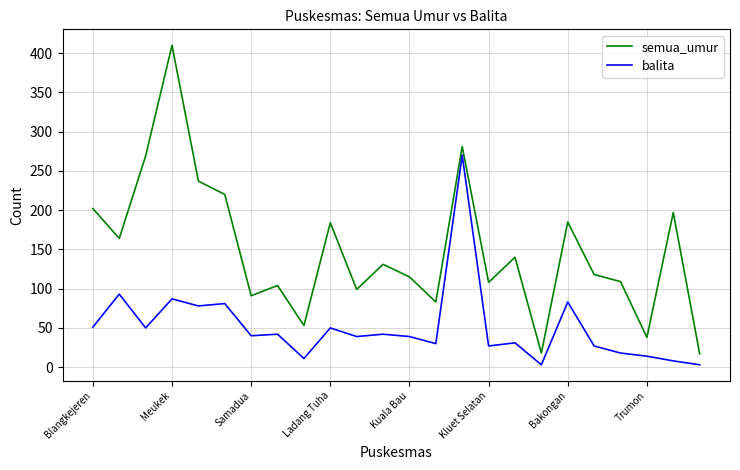

Count the number of categories in the chart.

24